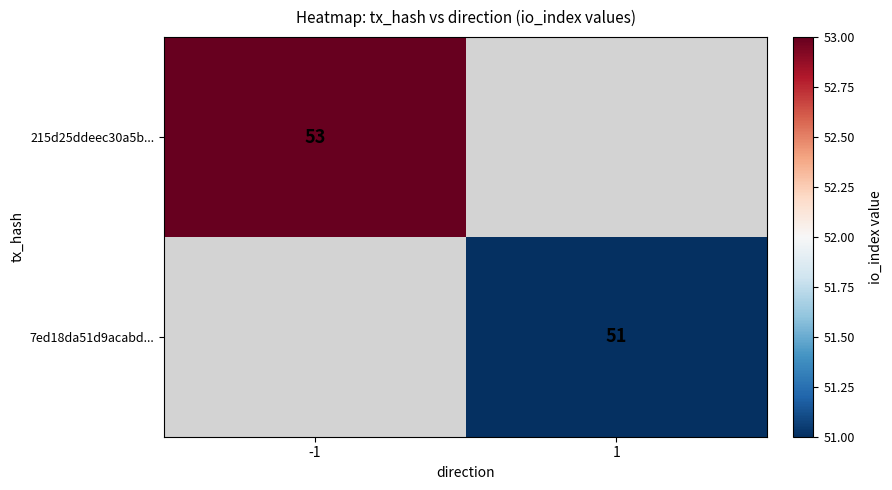

Count the number of categories in the chart.

2